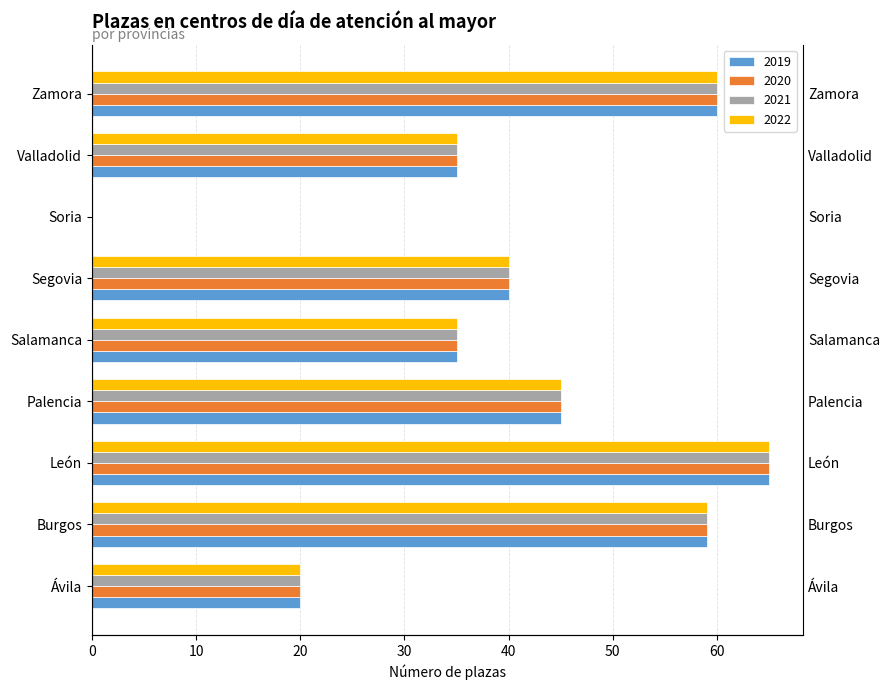

At which label does 2019 first exceed 40?

Burgos